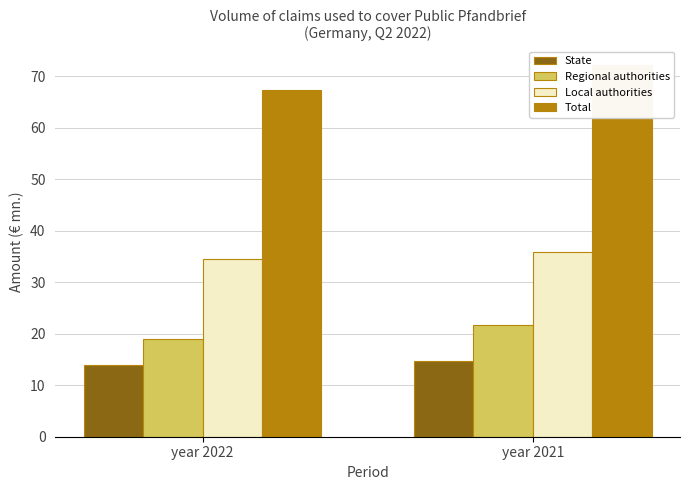

Rank the series at year 2022 from lowest to highest value.

State, Regional authorities, Local authorities, Total